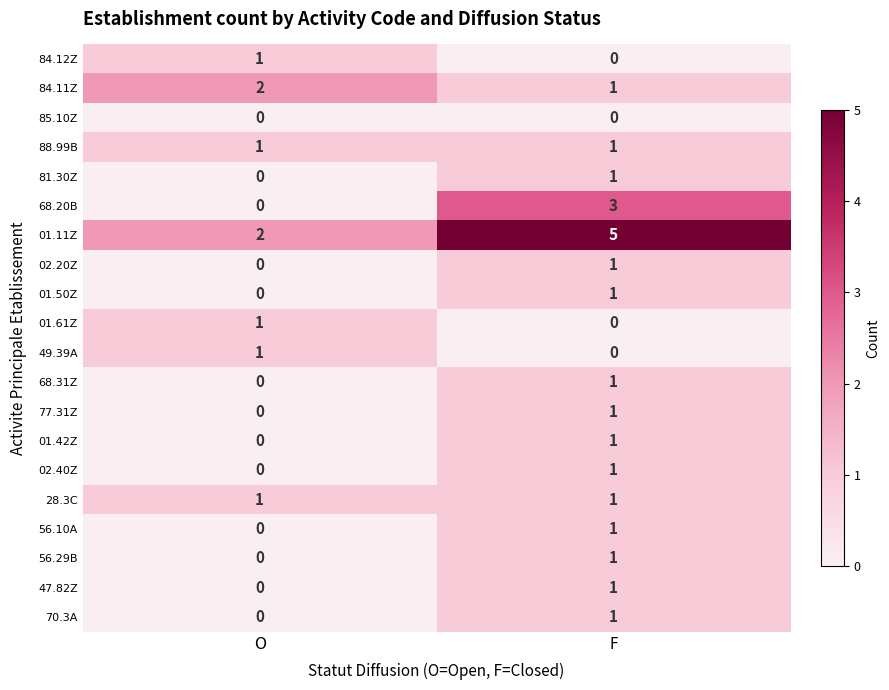

The value of 84.12Z at O is 1. True or false?

True